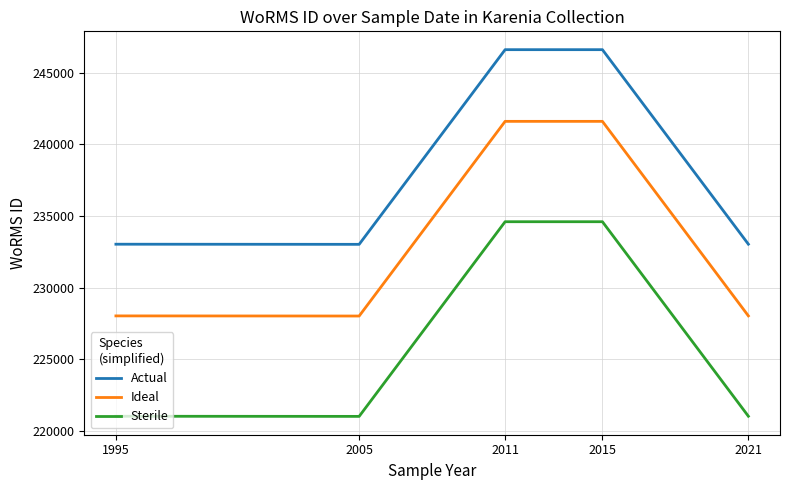

What is the maximum value for Sterile?

234593